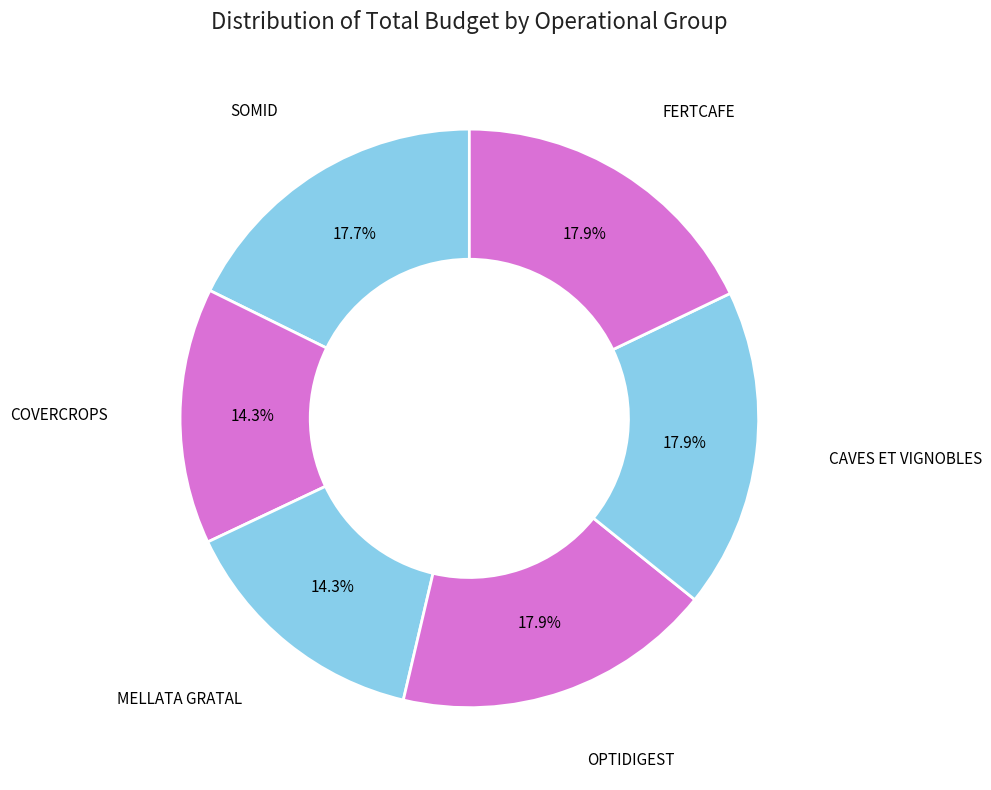

What is the largest slice in the pie chart?

Groupe Opérationnel OPTIDIGEST